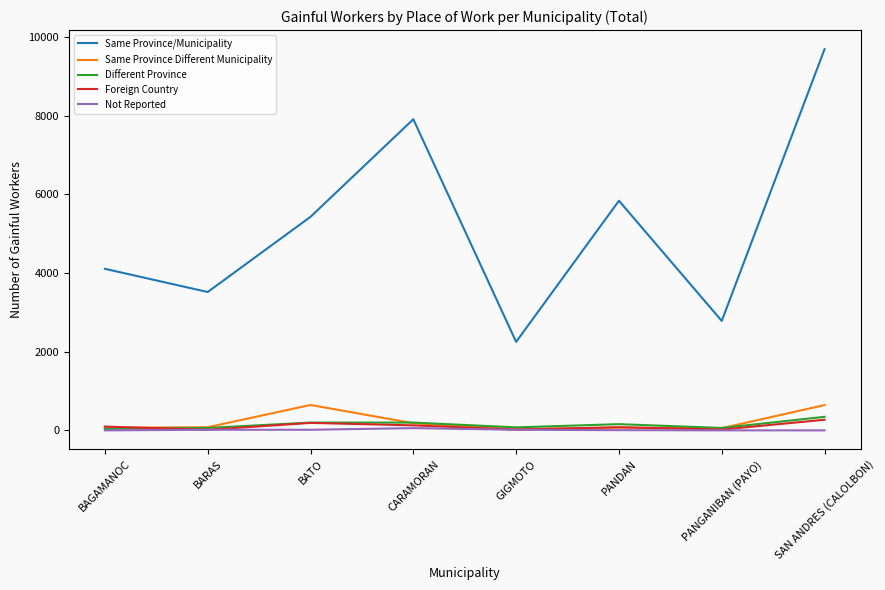

What are all the series names shown in the legend?

Same Province/Municipality, Same Province Different Municipality, Different Province, Foreign Country, Not Reported